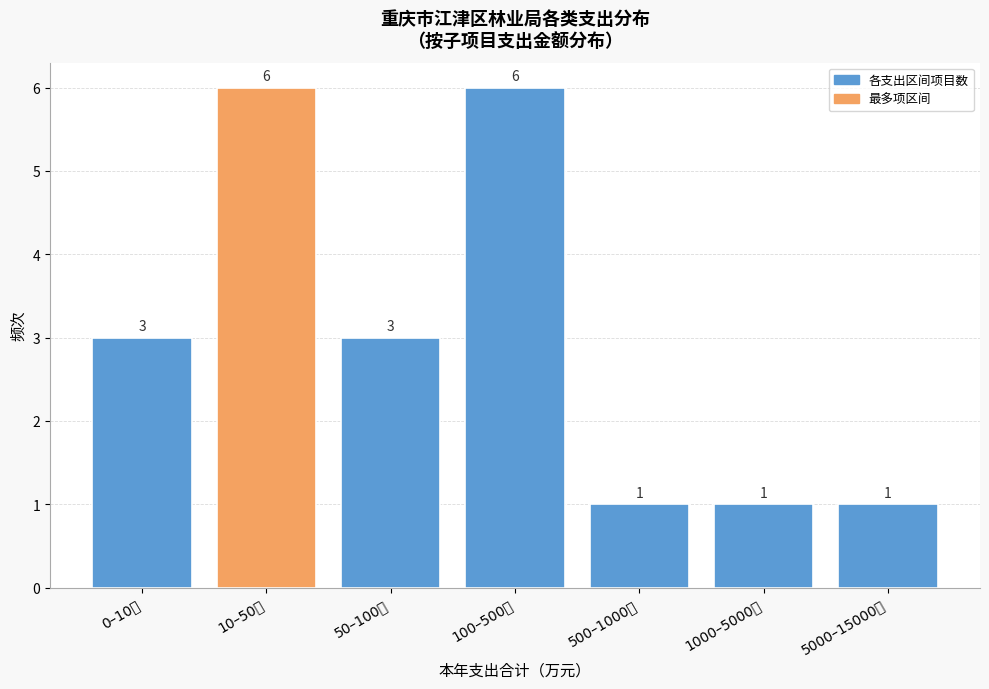

Reading left to right, extract all data points from this chart.

0–10万=3	10–50万=6	50–100万=3	100–500万=6	500–1000万=1	1000–5000万=1	5000–15000万=1